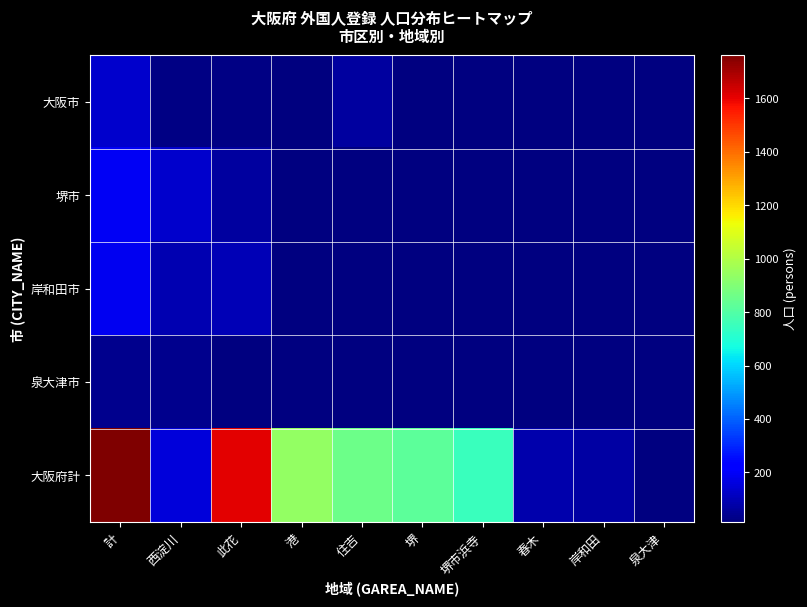

At 計, list the series in order from smallest to largest.

泉大津市, 大阪市, 岸和田市, 堺市, 大阪府計